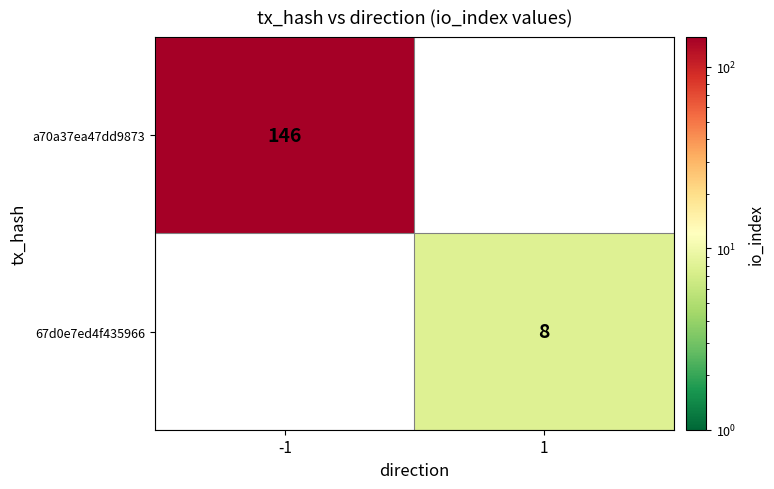

True or false: a70a37ea47dd9873 has a value of 146 at -1.

True